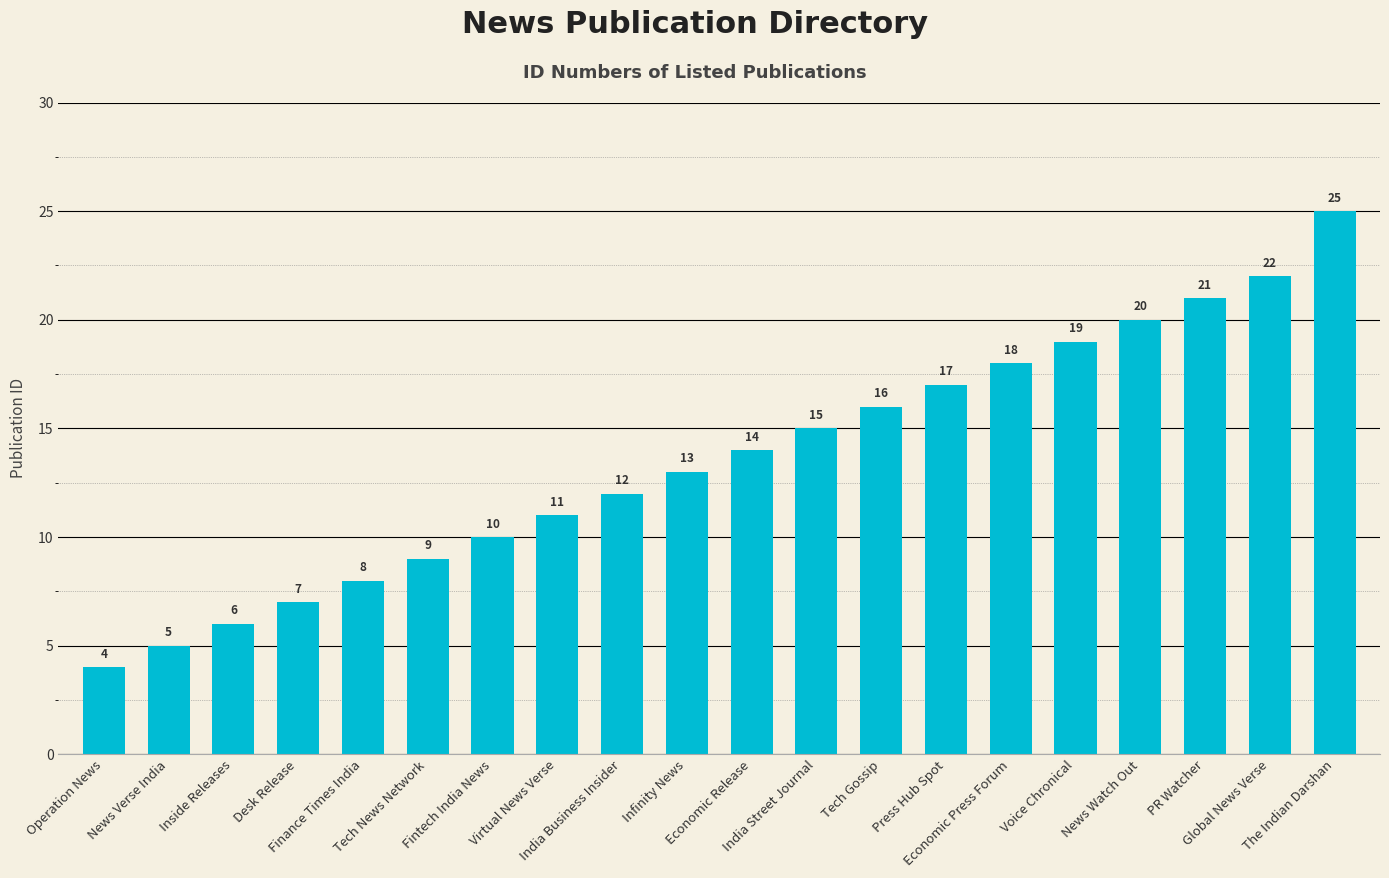

What is the label of the 5th bar from the right?

Voice Chronical